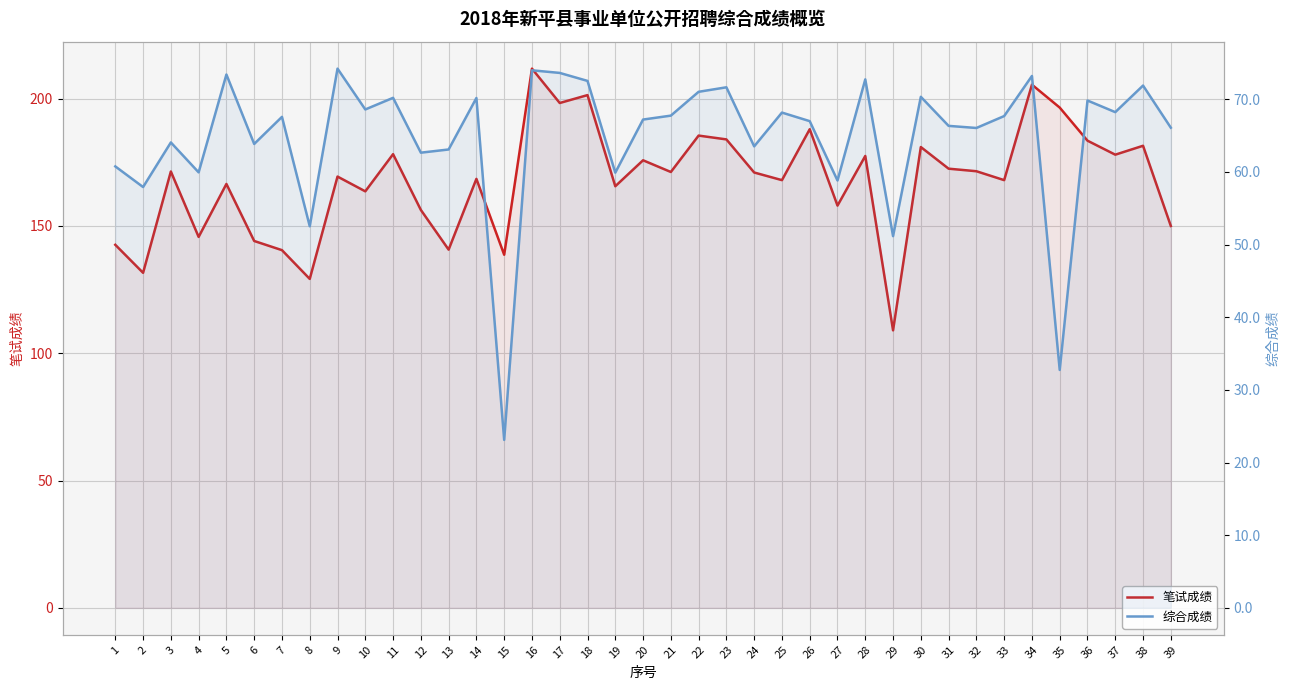

Reading left to right, extract all data points from this chart.

笔试成绩: 1=142.6	2=131.6	3=171.4	4=145.7	5=166.5	6=144.1	7=140.5	8=129.2	9=169.4	10=163.6	11=178.2	12=156.3	13=140.7	14=168.5	15=138.7	16=211.8	17=198.3	18=201.4	19=165.6	20=175.8	21=171.2	22=185.5	23=184.0	24=171.0	25=168.0	26=188.0	27=158.0	28=177.5	29=109.0	30=181.0	31=172.5	32=171.5	33=168.0	34=205.5	35=196.5	36=183.5	37=178.0	38=181.5	39=150.0
综合成绩: 1=60.8	2=57.9	3=64.1	4=60.0	5=73.4	6=63.9	7=67.6	8=52.5	9=74.2	10=68.6	11=70.2	12=62.7	13=63.1	14=70.2	15=23.1	16=74.0	17=73.6	18=72.5	19=59.9	20=67.2	21=67.8	22=71.0	23=71.7	24=63.5	25=68.2	26=67.0	27=58.8	28=72.8	29=51.2	30=70.3	31=66.3	32=66.1	33=67.7	34=73.2	35=32.8	36=69.8	37=68.2	38=71.9	39=66.1